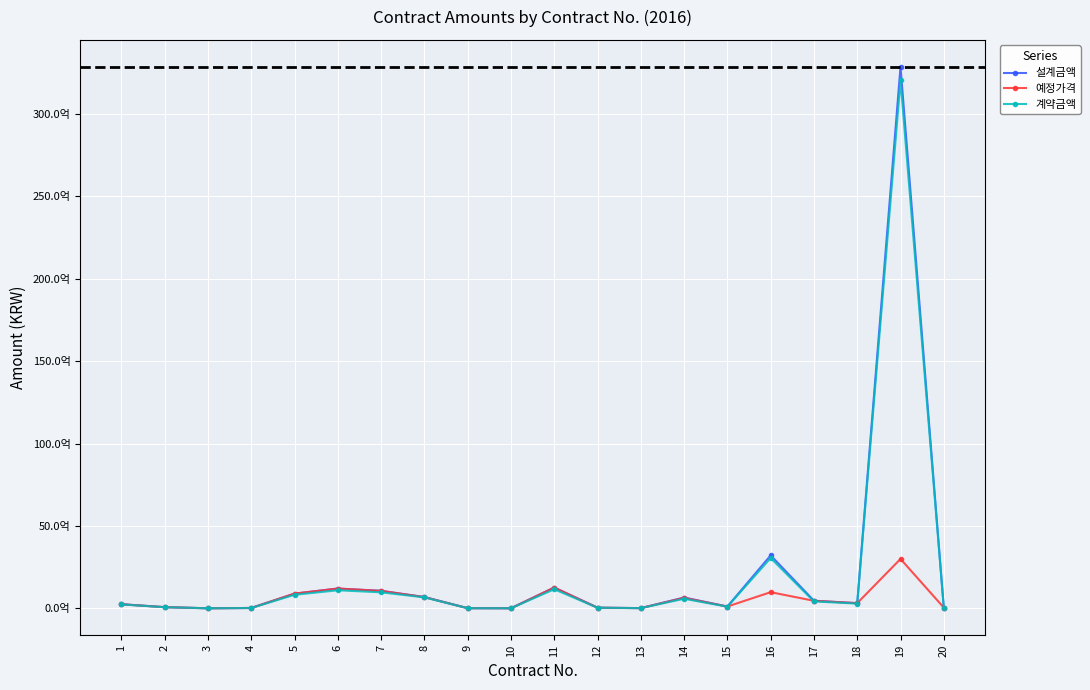

Does the chart have visible grid lines?

Yes